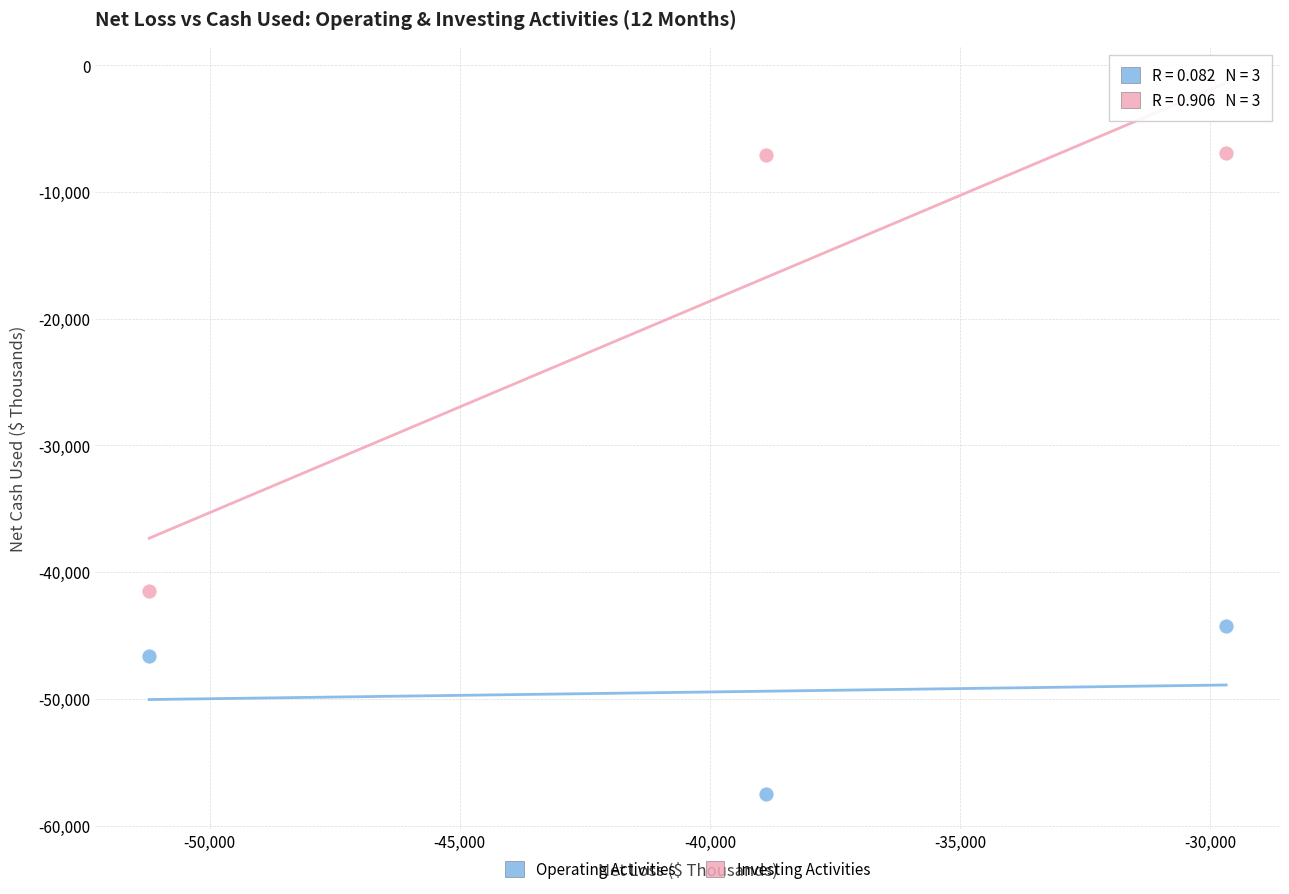

Across all data points, what is the average Y value?

-33966